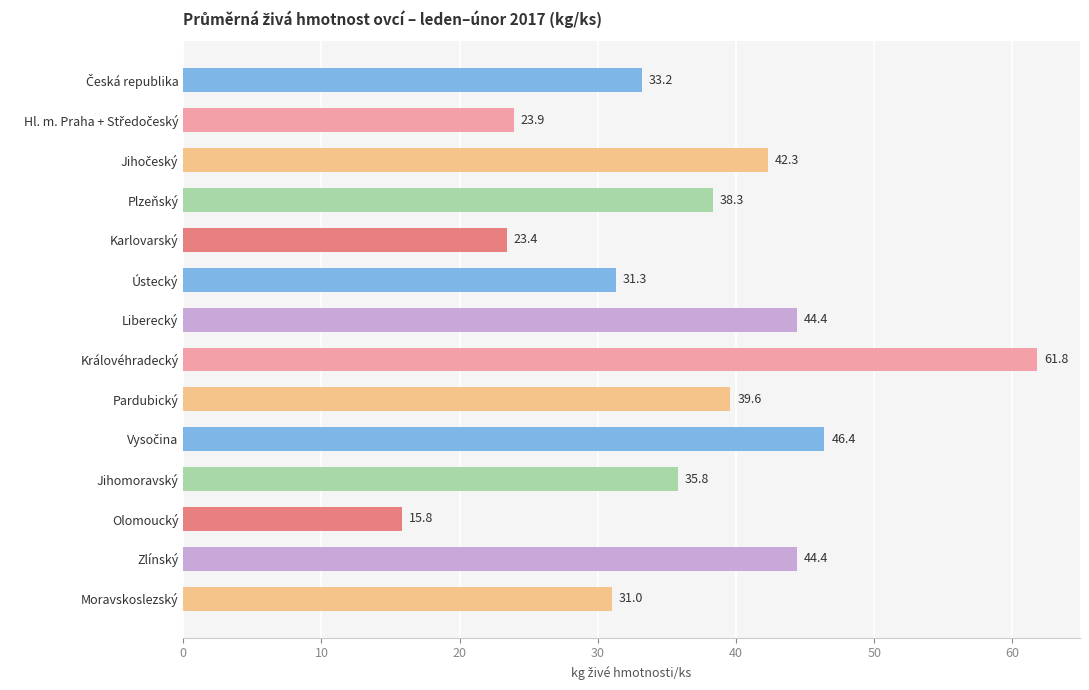

The value at Zlínský is 44.4. True or false?

True